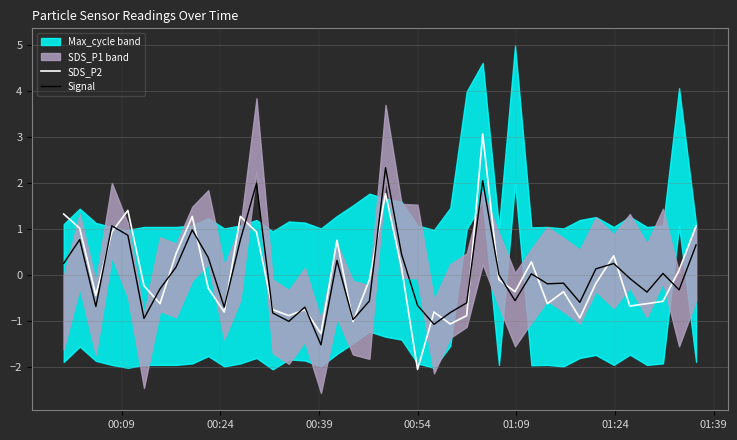

Rank the series by their average value, from highest to lowest.

SDS_P2, Signal